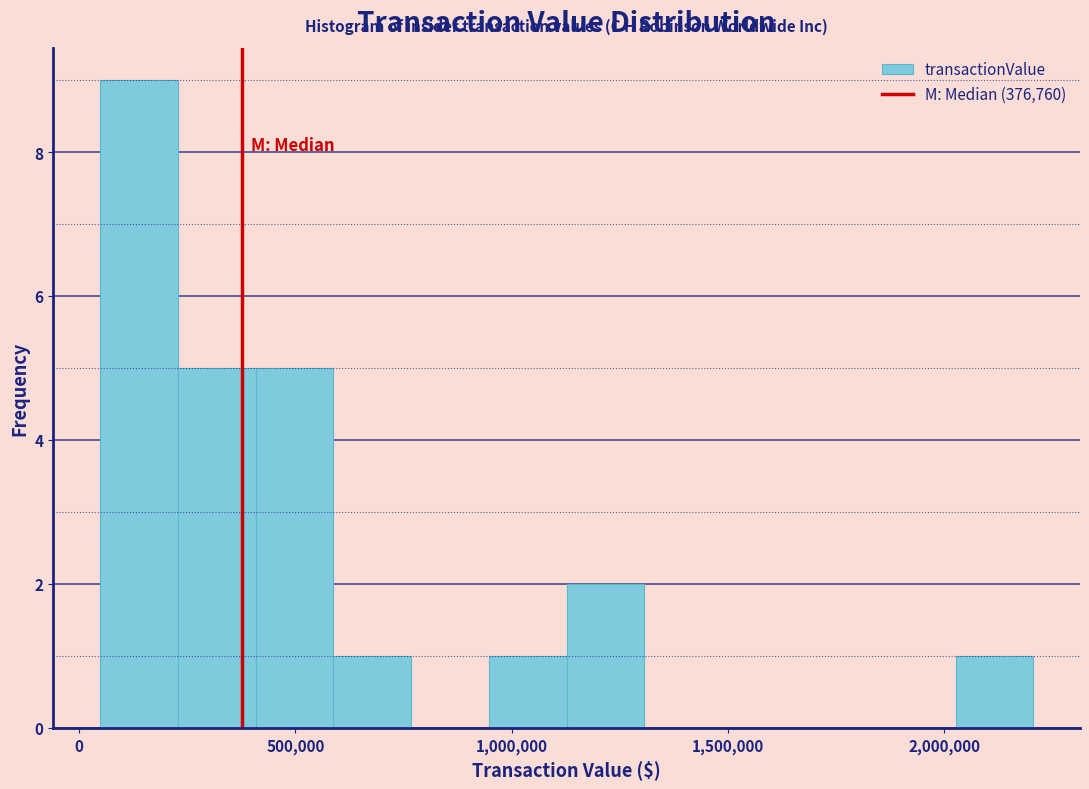

Read against the x-axis, roughly where is the centre of the tallest bar?

150000